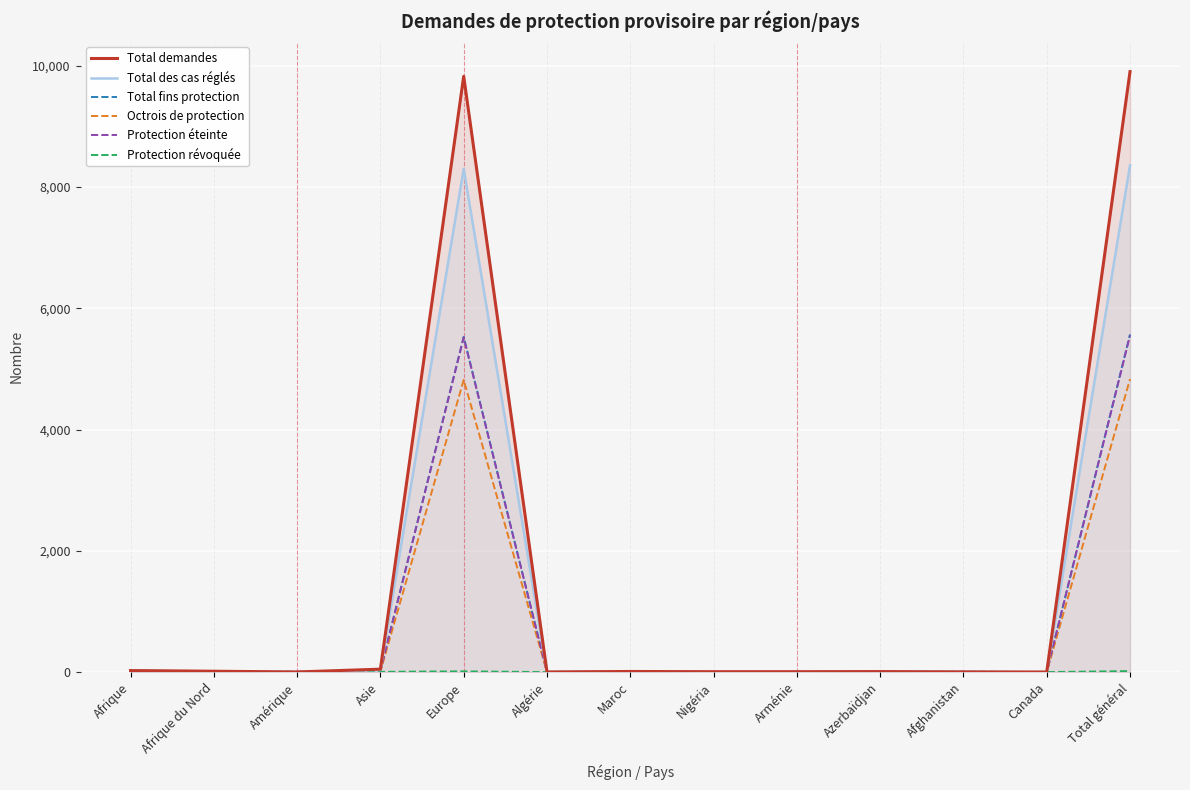

At which label does Total demandes reach its peak?

Total général